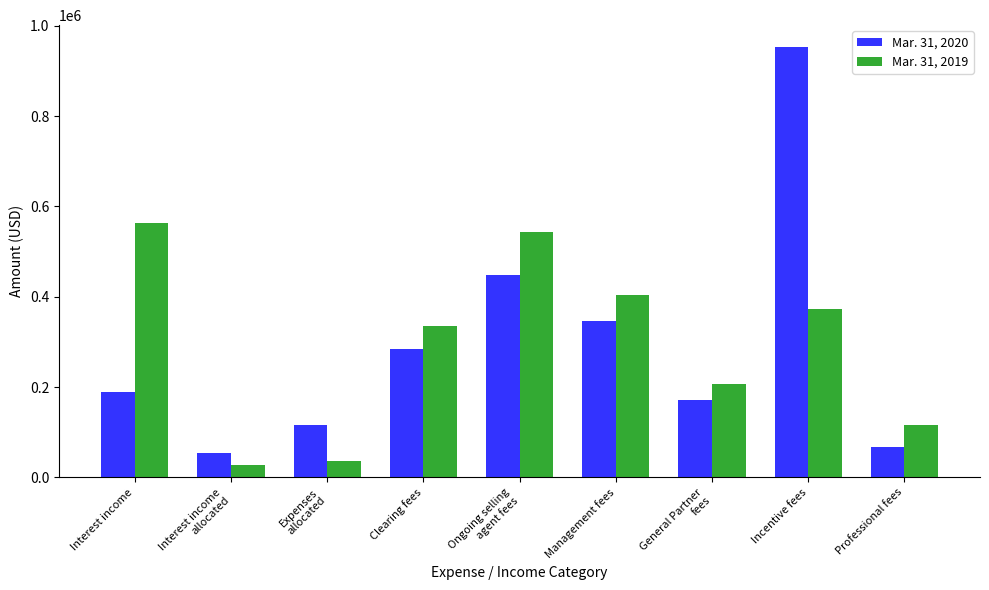

What is the average value of the Mar. 31, 2019 series?

289406